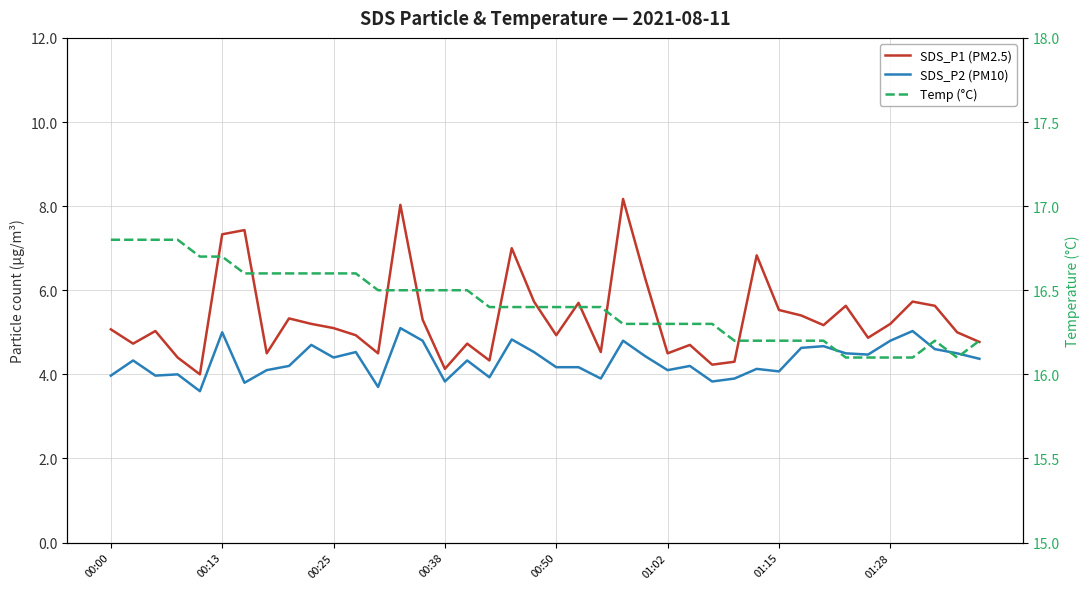

What is the maximum value for SDS_P2 (PM10)?

5.1